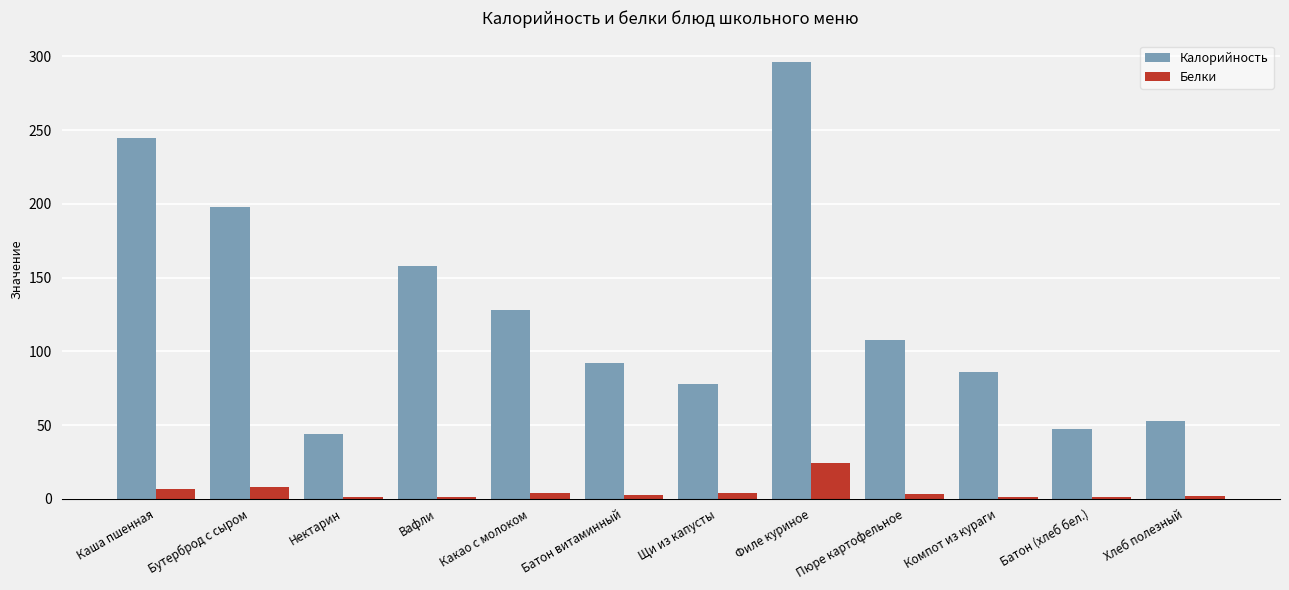

Rank the series at Компот из кураги from lowest to highest value.

Белки, Калорийность